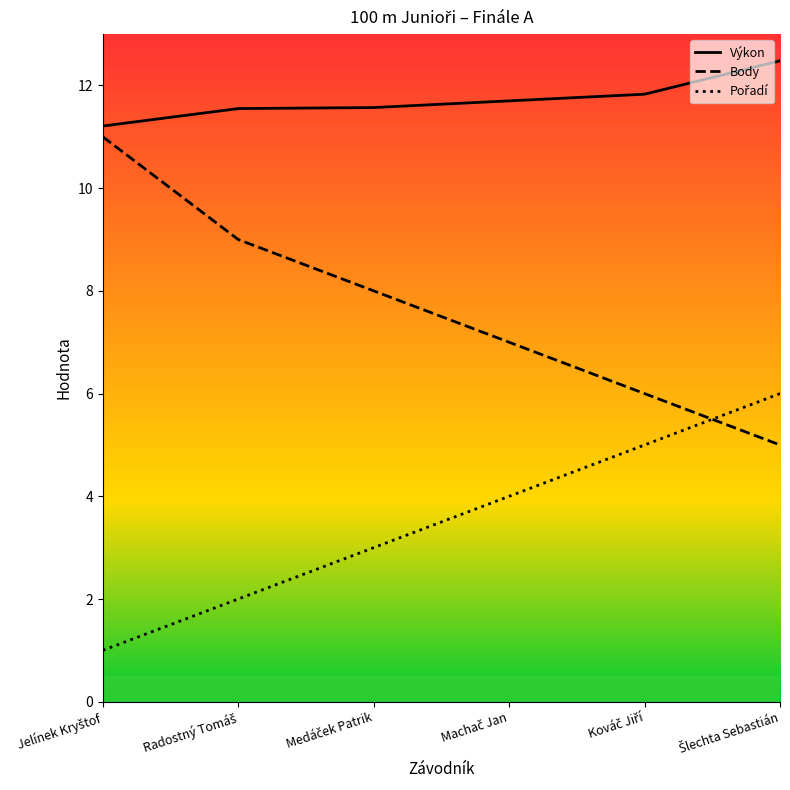

What is the label of the 3rd point from the left?

Medáček Patrik